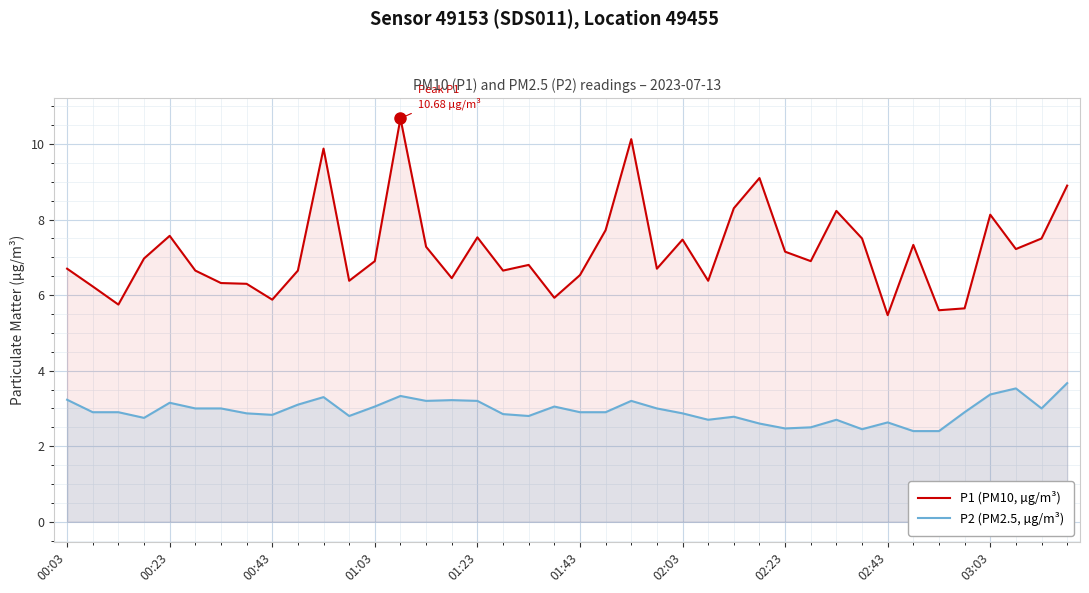

What is the minimum value shown in the chart?

2.4